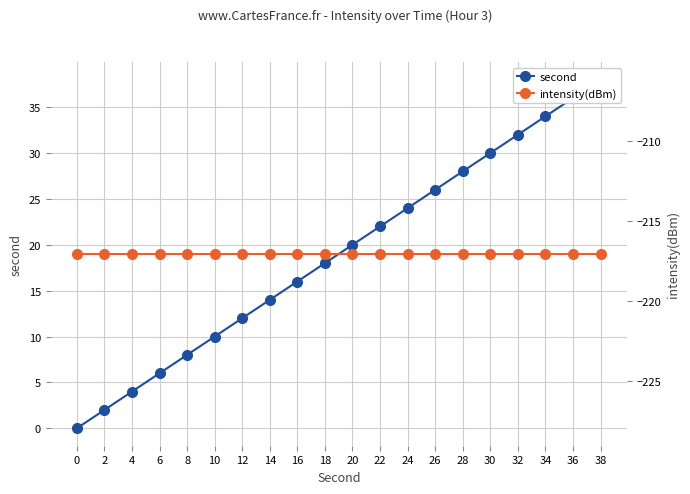

What is the minimum value for intensity(dBm)?

-217.1